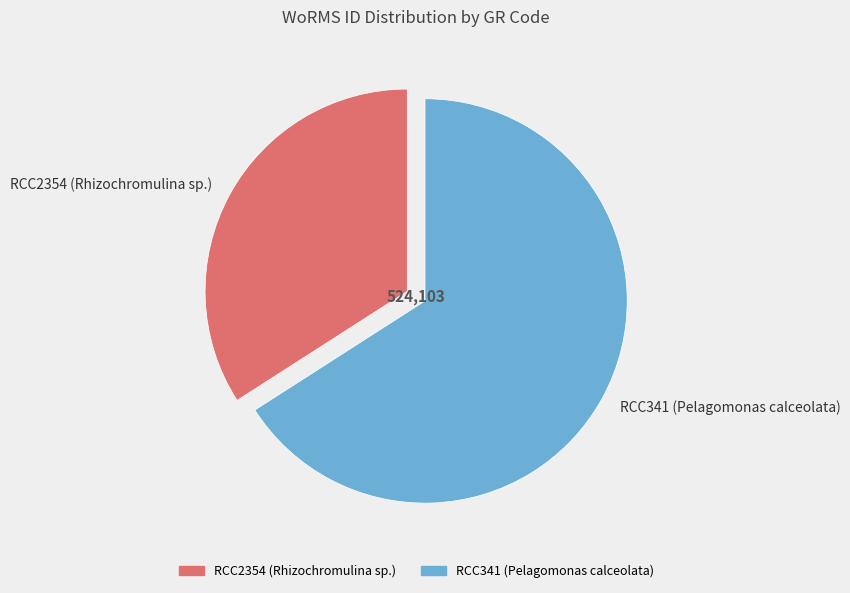

Which slice is the largest?

RCC341 (Pelagomonas calceolata)